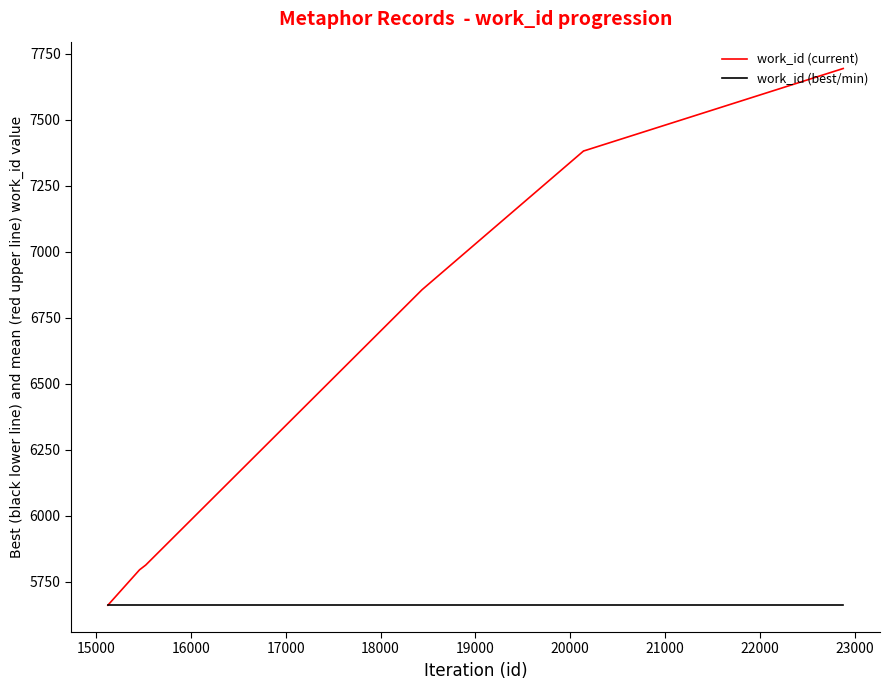

Rank the series by their average value, from lowest to highest.

work_id (best/min), work_id (current)